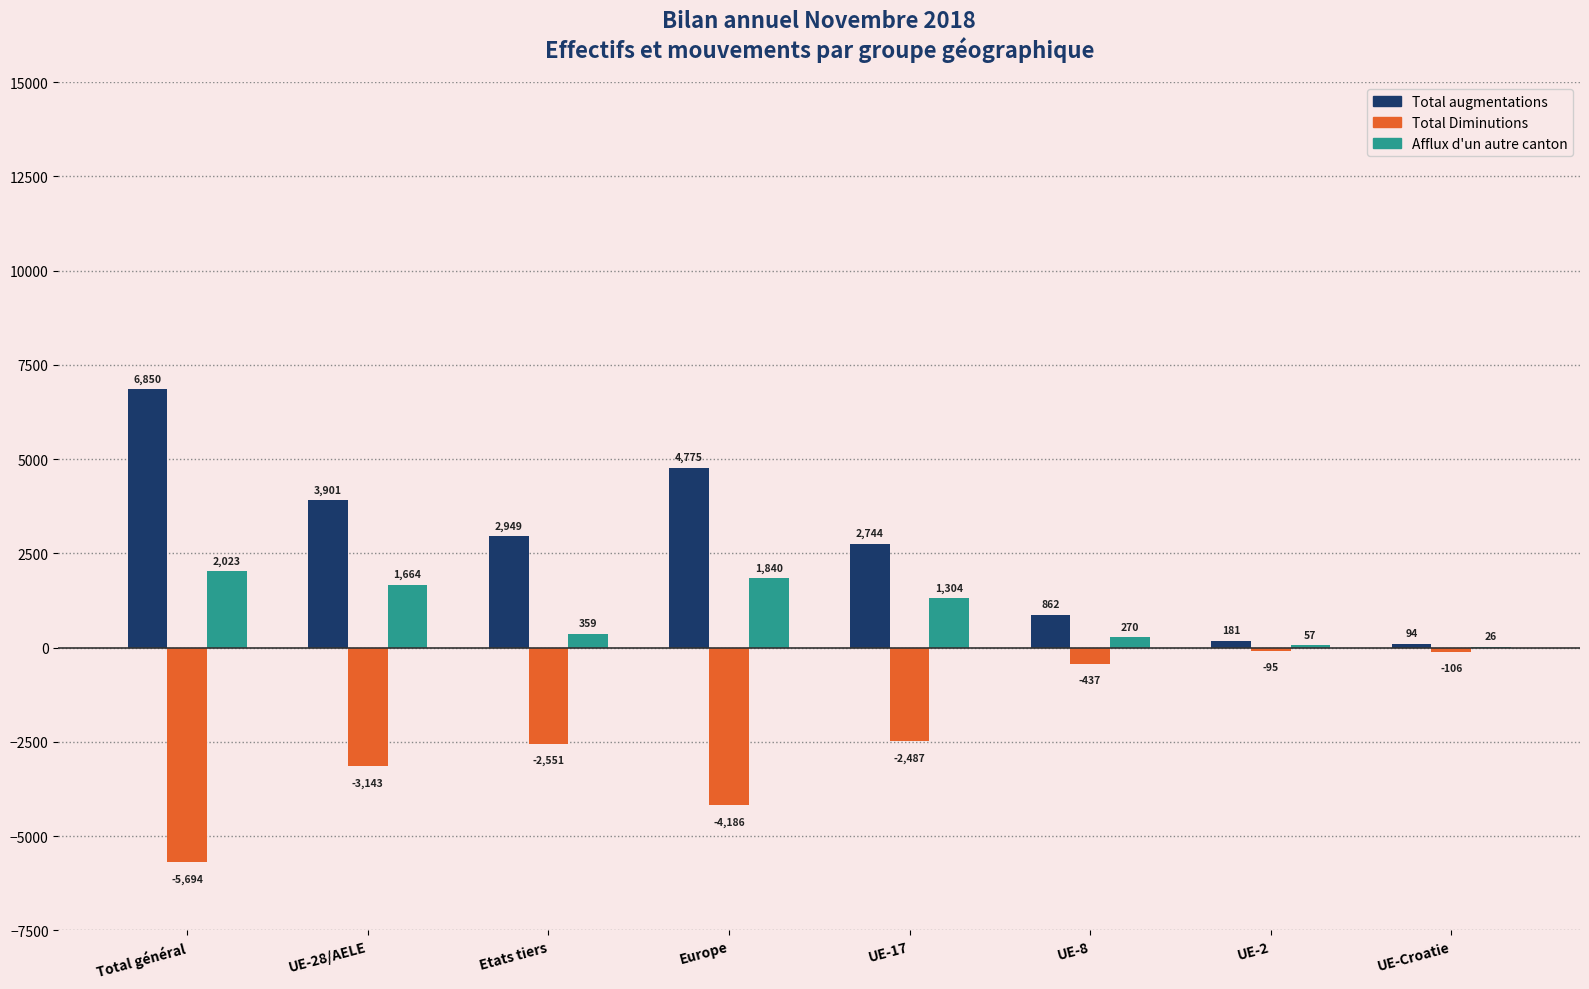

Count the Total augmentations values in the range 862 to 4775.

5